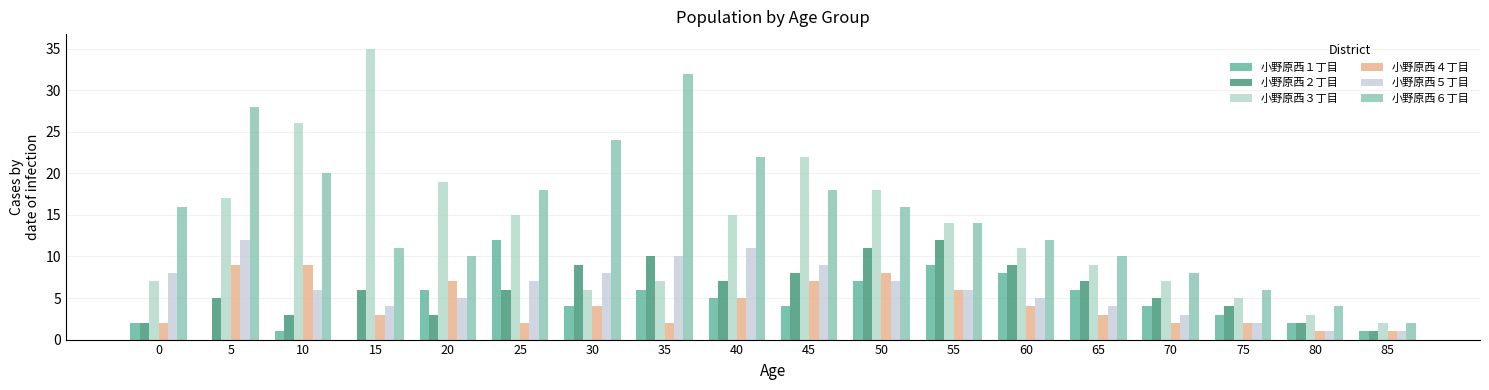

Are the bars horizontal?

No